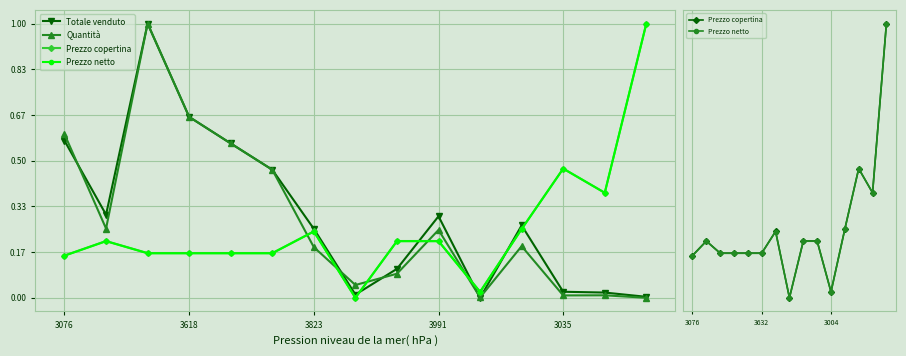

How many lines are shown in the chart?

4